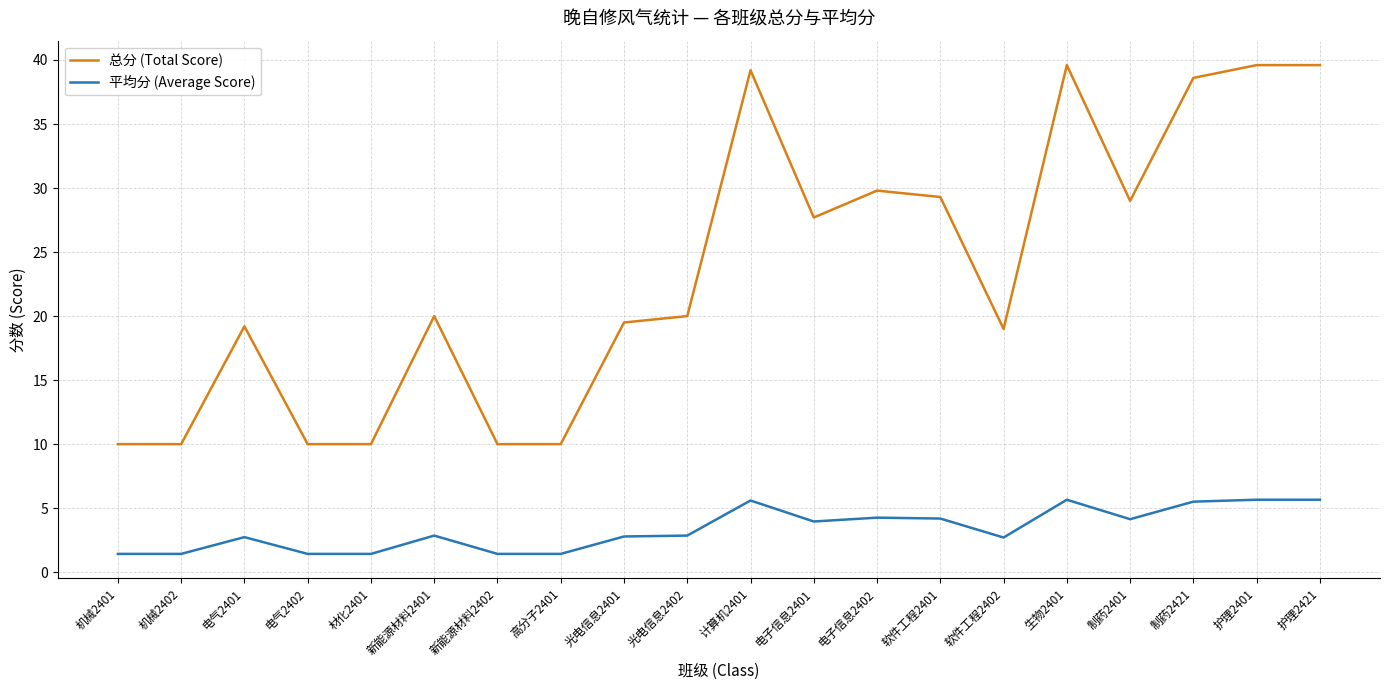

Is it true that 平均分 (Average Score) equals 2.9 at 新能源材料2401?

True